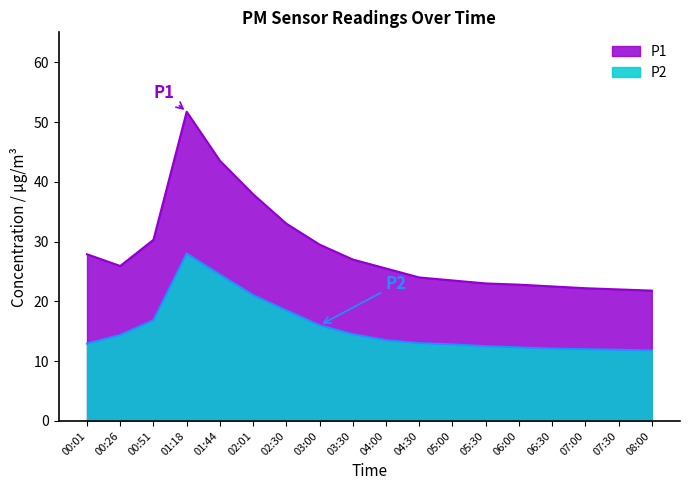

Where is the first local minimum for P1?

00:26